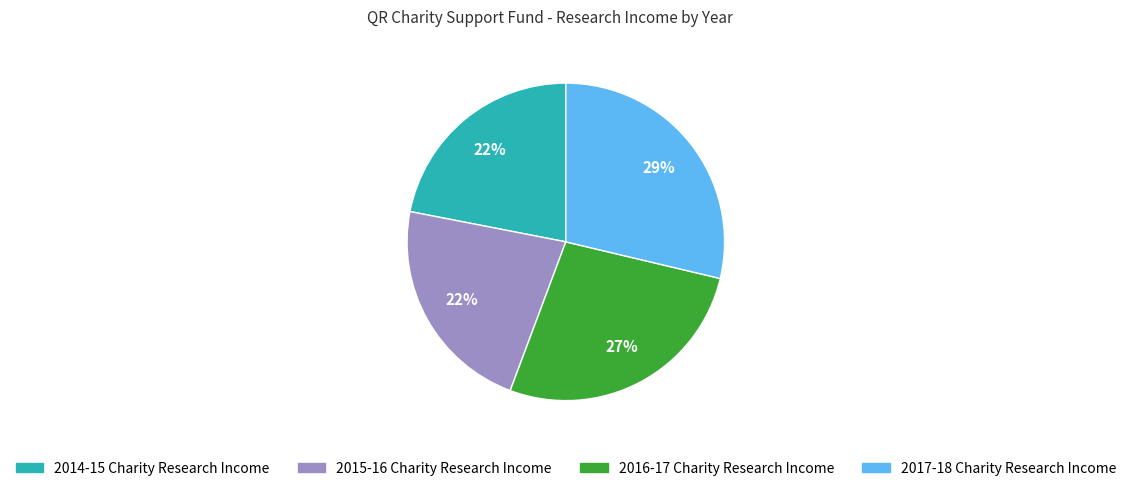

How many slices are in this pie chart?

4